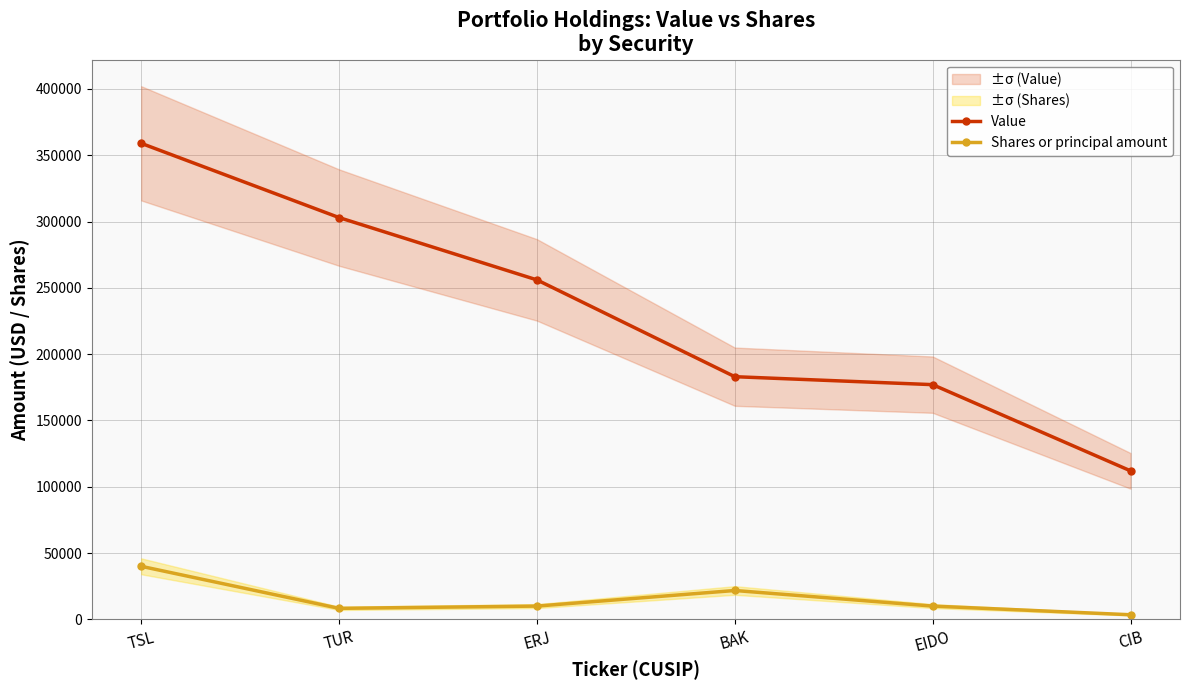

At how many categories does at least one series exceed 260646?

2